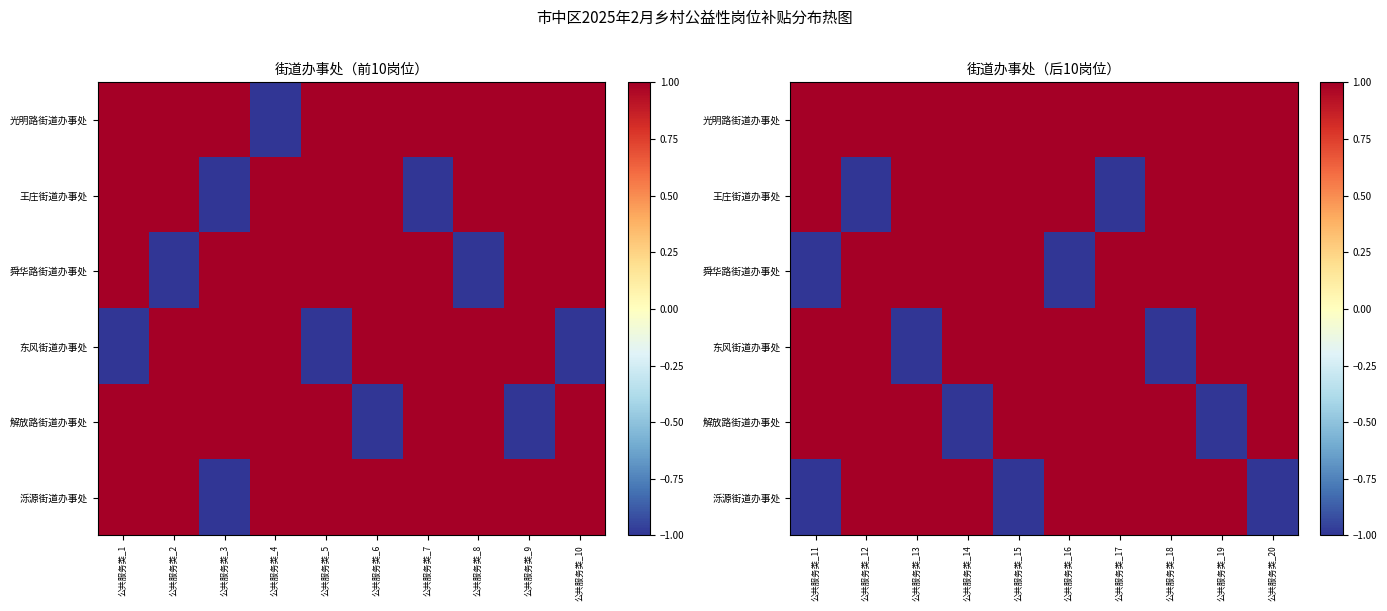

Rank the series by their maximum value, from highest to lowest.

光明路街道办事处, 王庄街道办事处, 舜华路街道办事处, 东风街道办事处, 解放路街道办事处, 泺源街道办事处